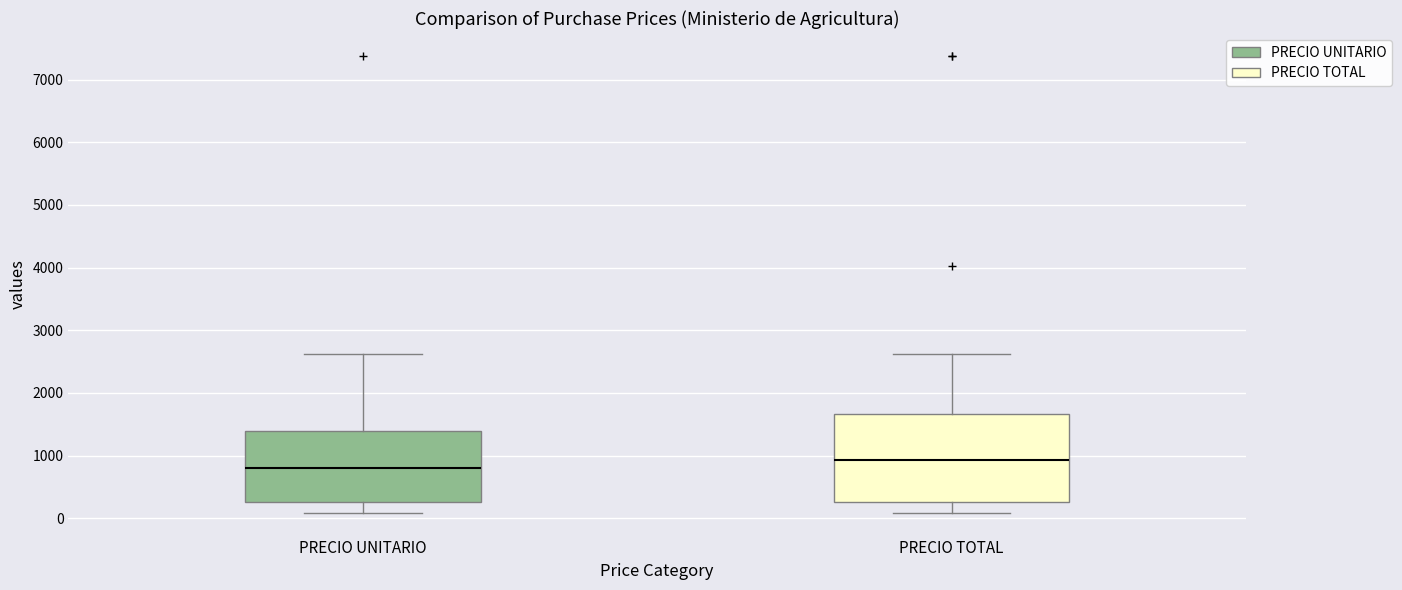

Reading left to right, transcribe this box plot: for each box, give where its median line is, the range the box spans, and where its two whiskers end, as read against the y-axis. The values are not printed on the chart, so give them approximately, as read against the axis.

PRECIO UNITARIO: median 800, box 300 to 1400, whiskers 100 to 2600
PRECIO TOTAL: median 900, box 300 to 1700, whiskers 100 to 2600